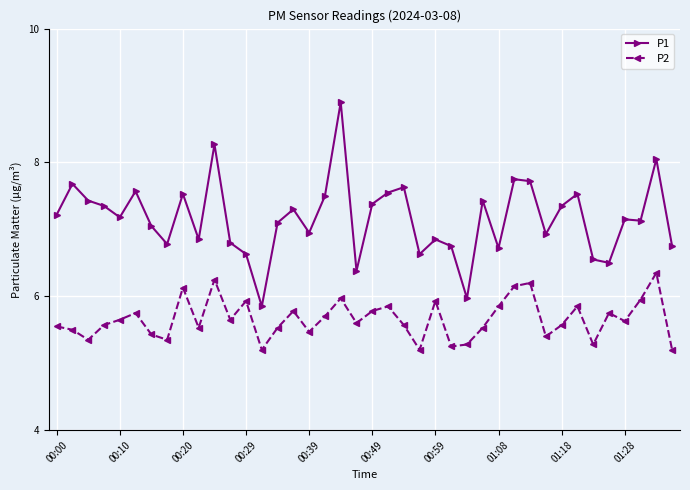

What is the value of the P1 point at the 12th from the left?

6.8